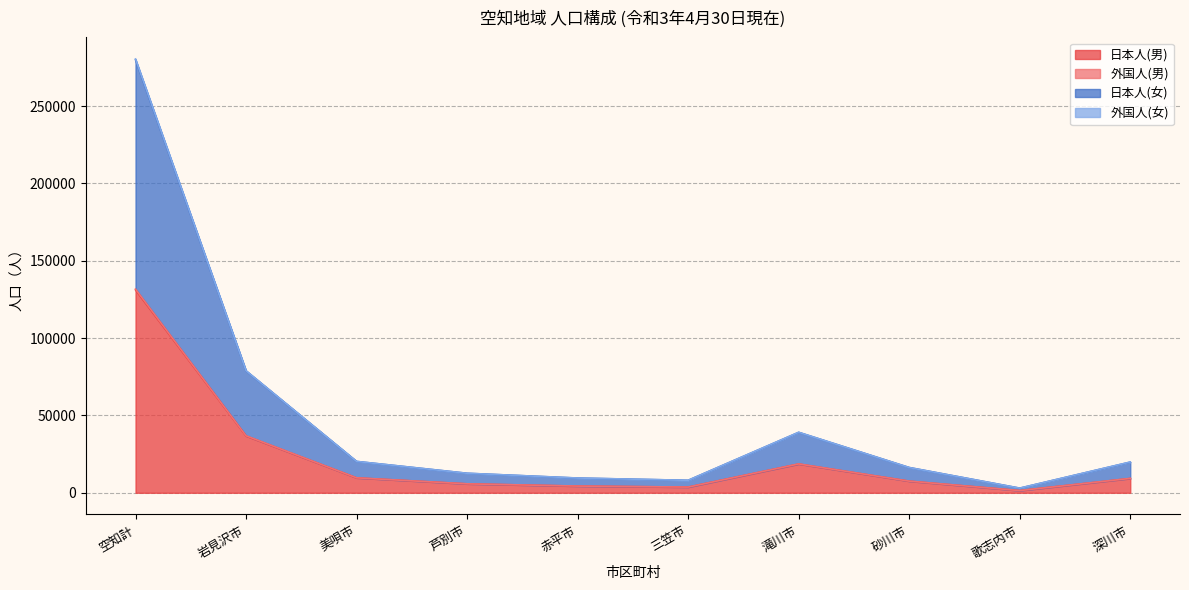

At which label is 外国人(女) closest to 141701?

岩見沢市